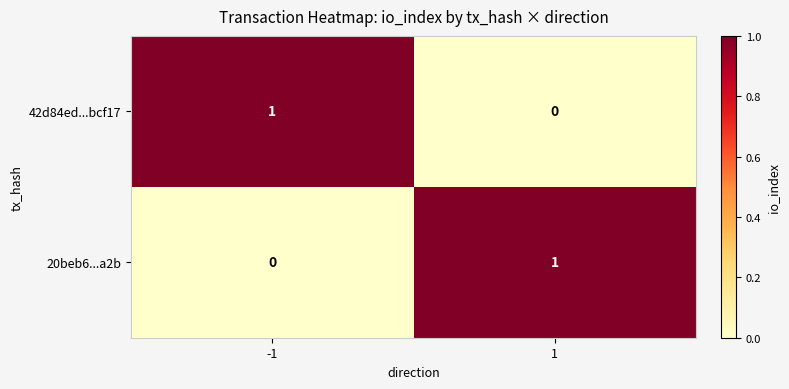

Rank the series at 1 from highest to lowest value.

20beb6...a2b, 42d84ed...bcf17